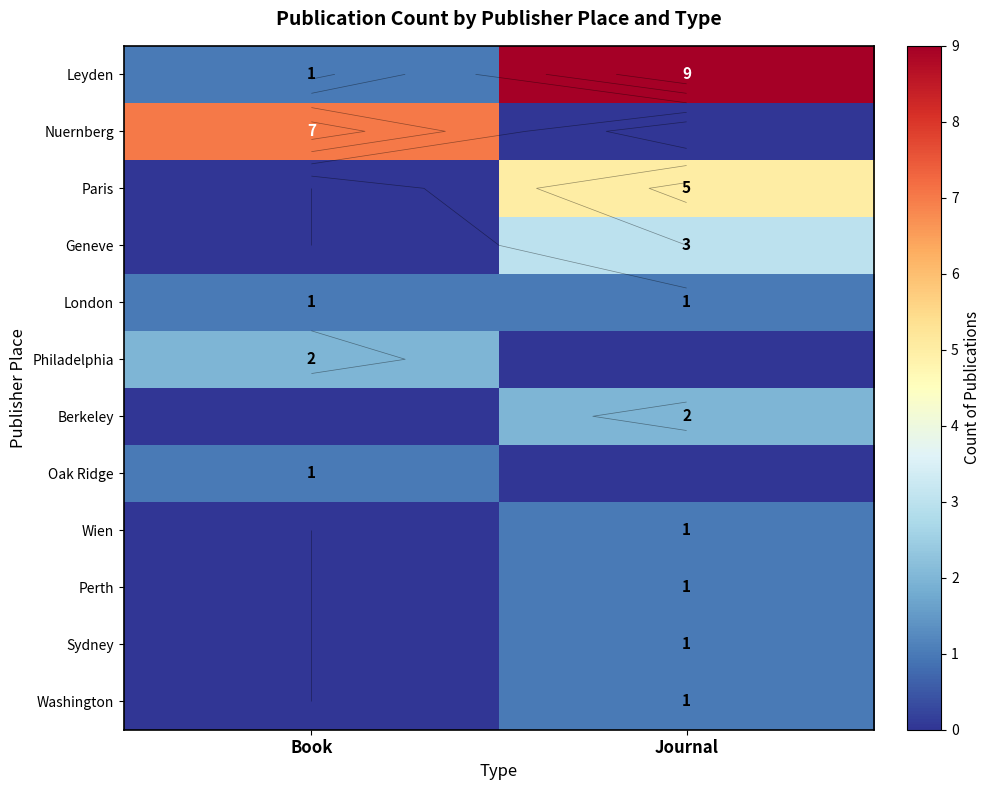

Rank the series at Journal from highest to lowest value.

Leyden, Paris, Geneve, Berkeley, London, Wien, Perth, Sydney, Washington, Nuernberg, Philadelphia, Oak Ridge